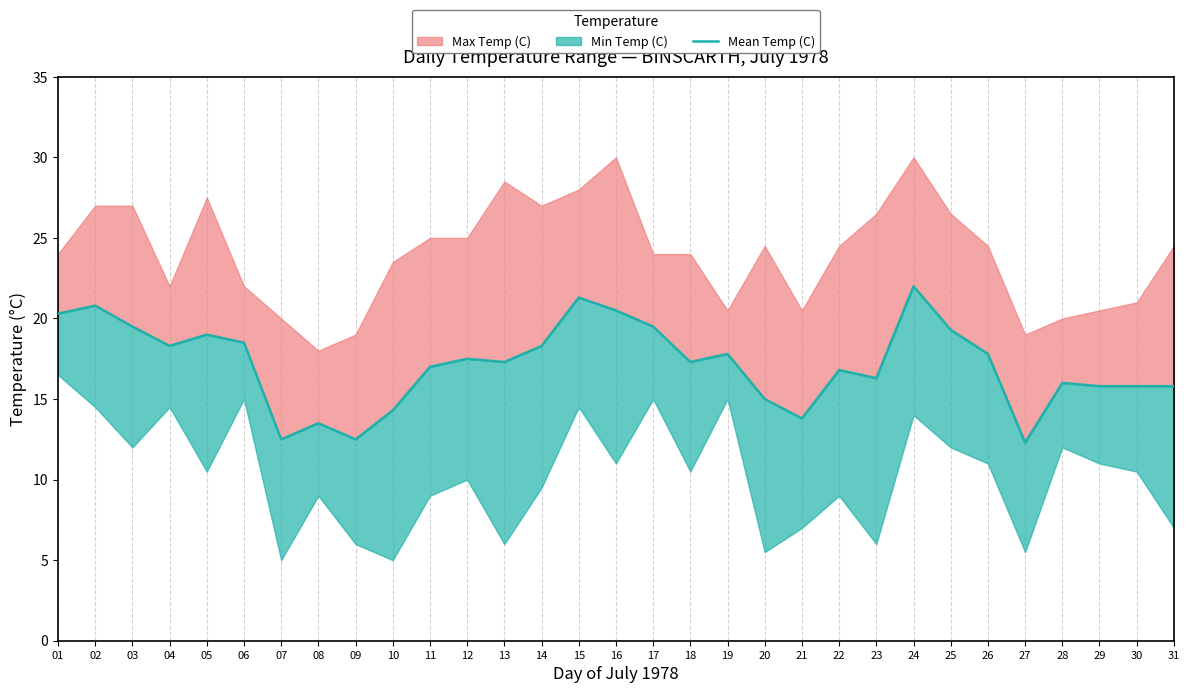

Does the chart have visible grid lines?

Yes